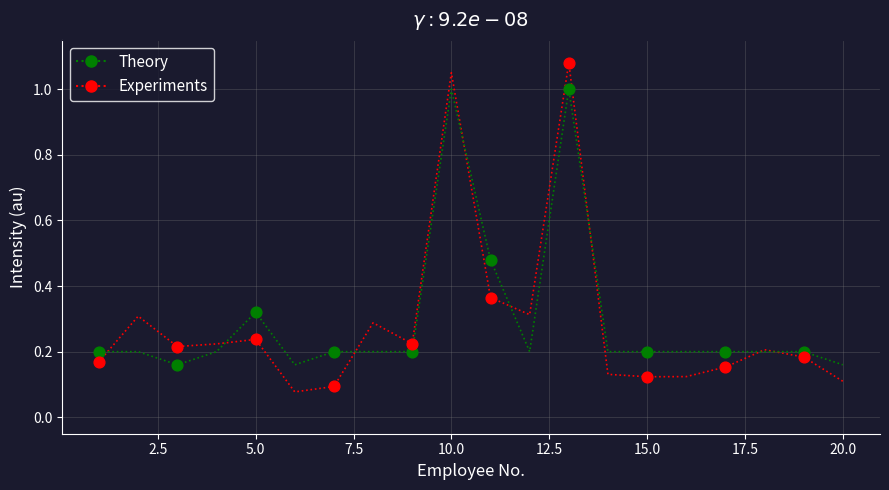

Which series has the largest range (max minus min)?

Experiments